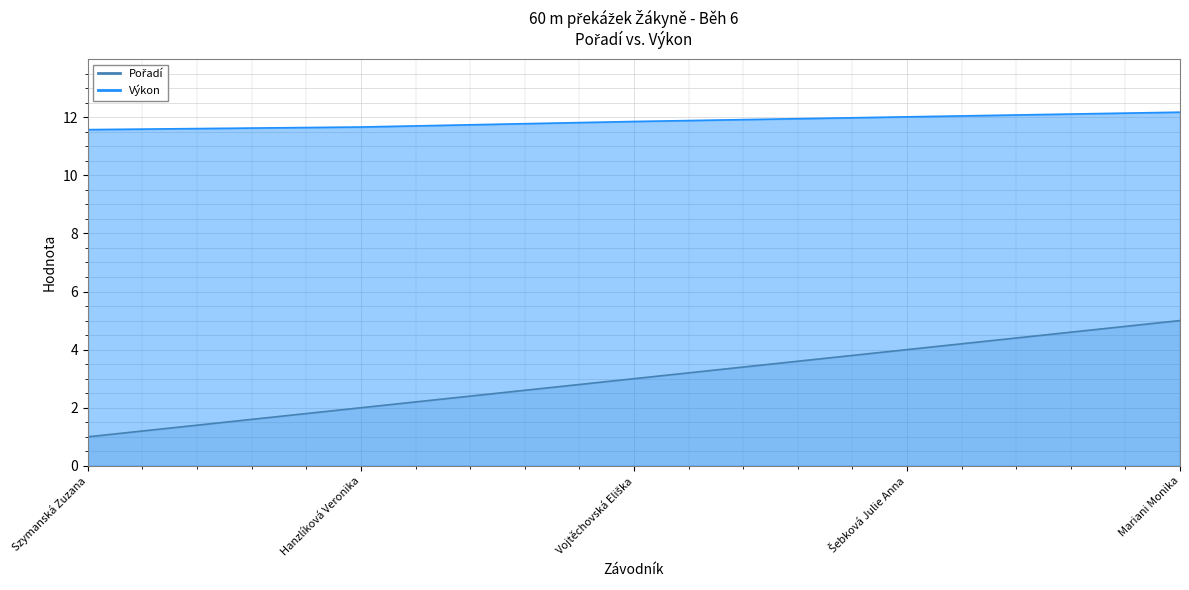

What is the value of the Pořadí point at the 5th from the left?

5.0